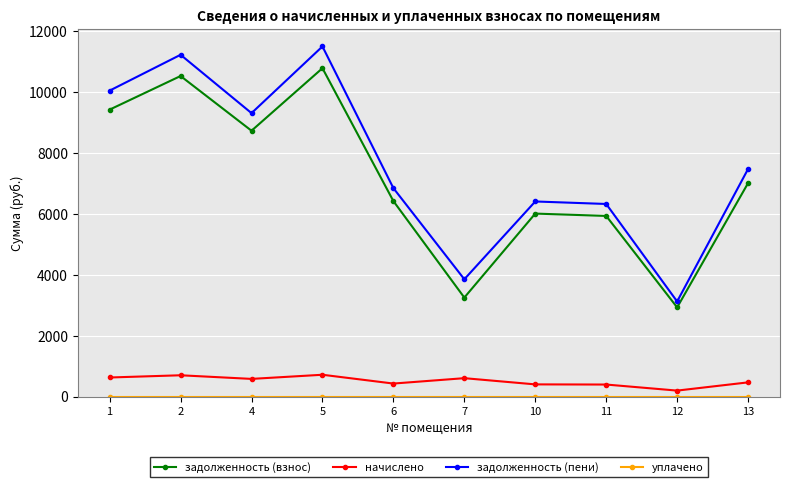

True or false: начислено and задолженность (пени) cross at least once.

False